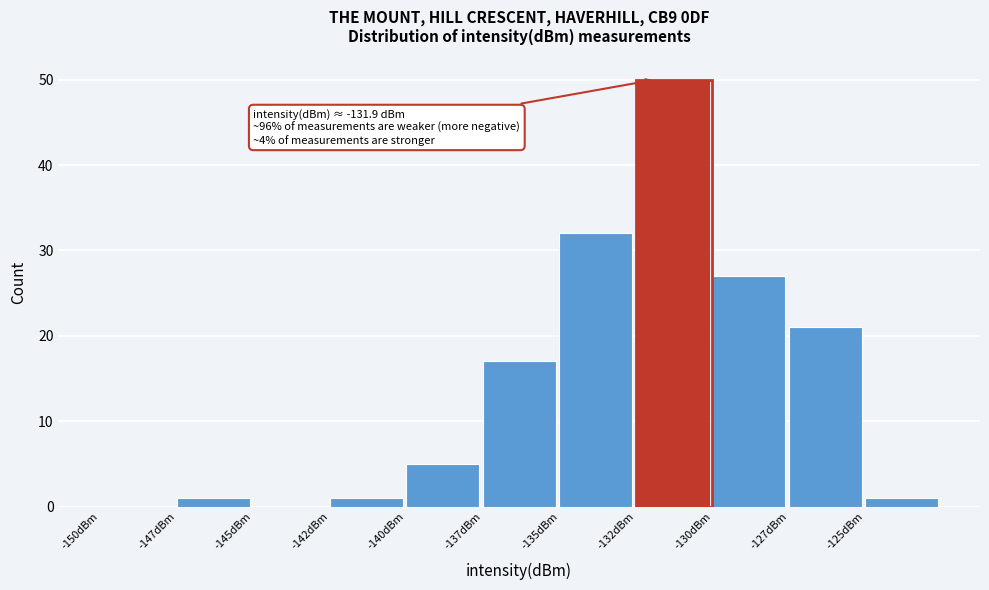

Reading left to right, what are all the values shown in this chart?

-150dBm=0	-147dBm=1	-145dBm=0	-142dBm=1	-140dBm=5	-137dBm=17	-135dBm=32	-132dBm=50	-130dBm=27	-127dBm=21	-125dBm=1